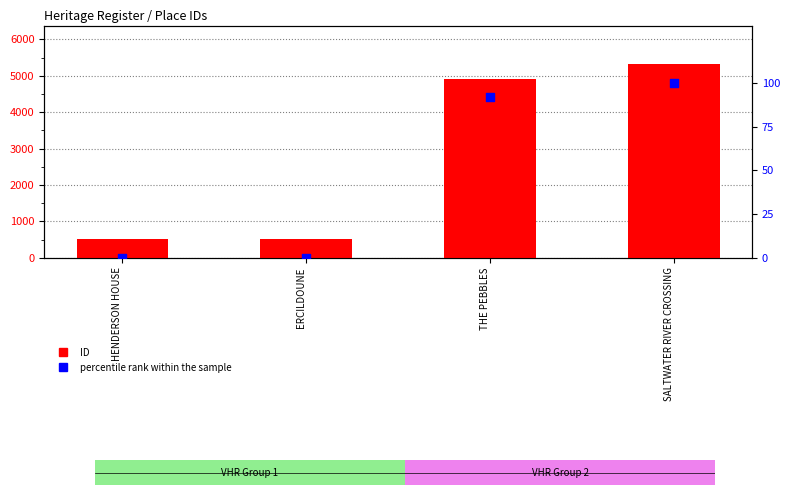

Which series has the largest total across all categories?

ID